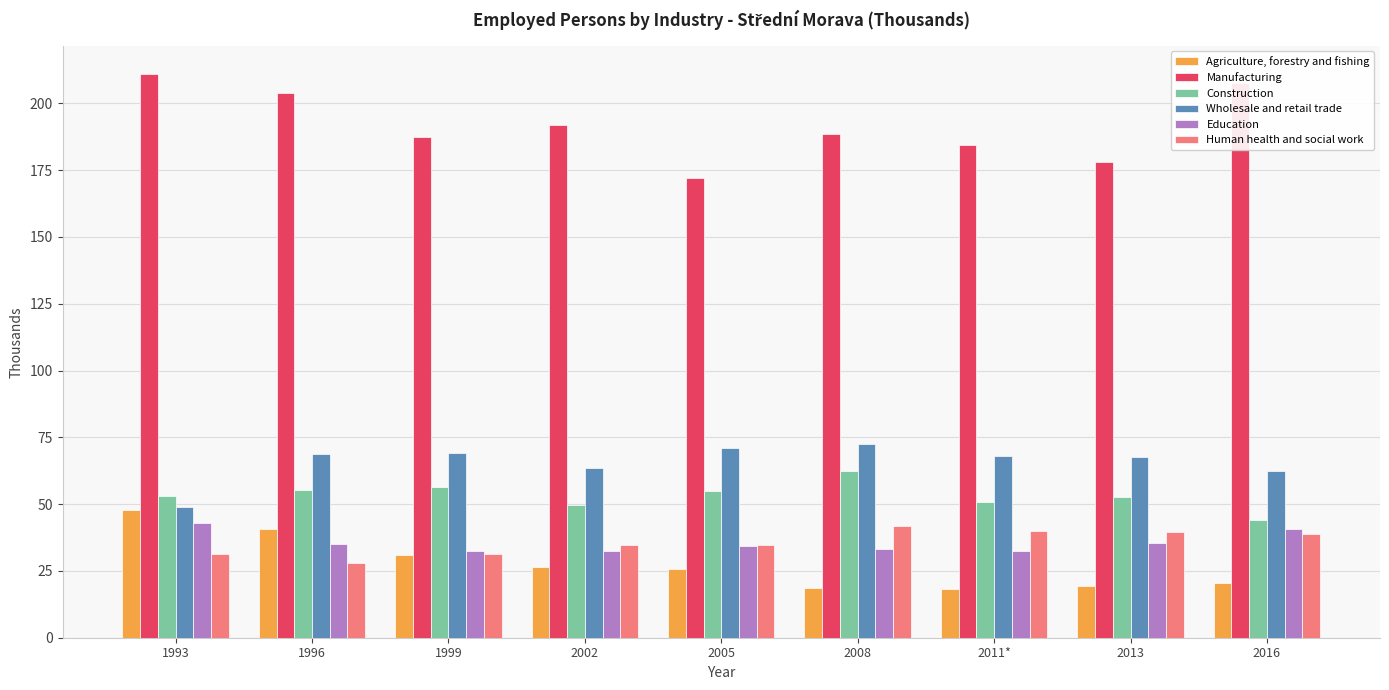

The value of Wholesale and retail trade at 2005 is 70.9. True or false?

True